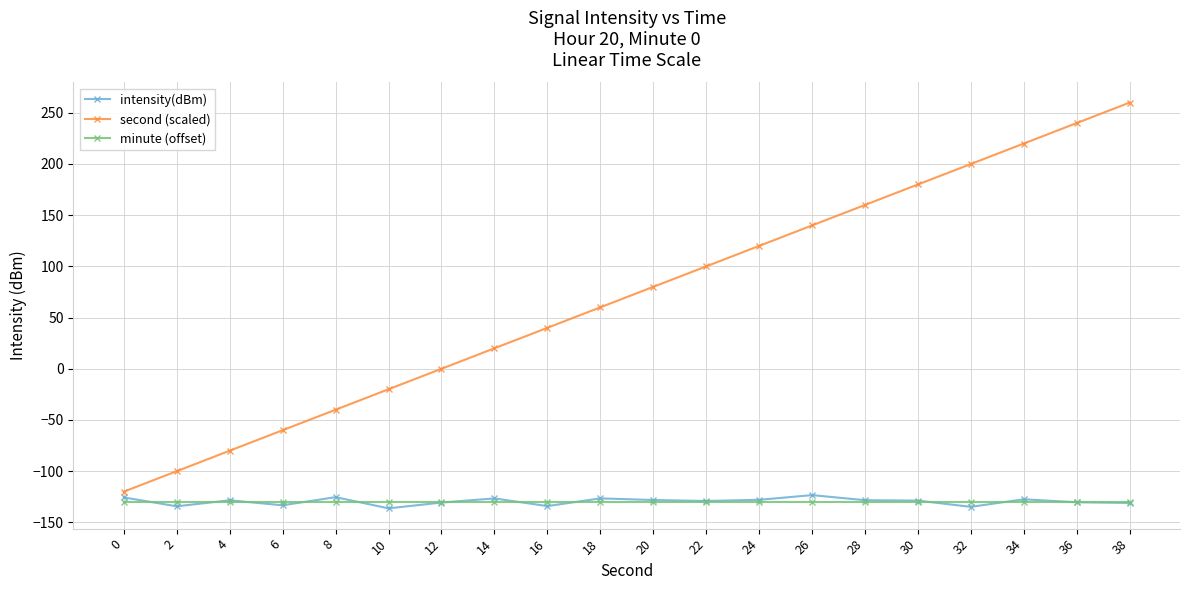

Rank the series by their maximum value, from highest to lowest.

second (scaled), intensity(dBm), minute (offset)